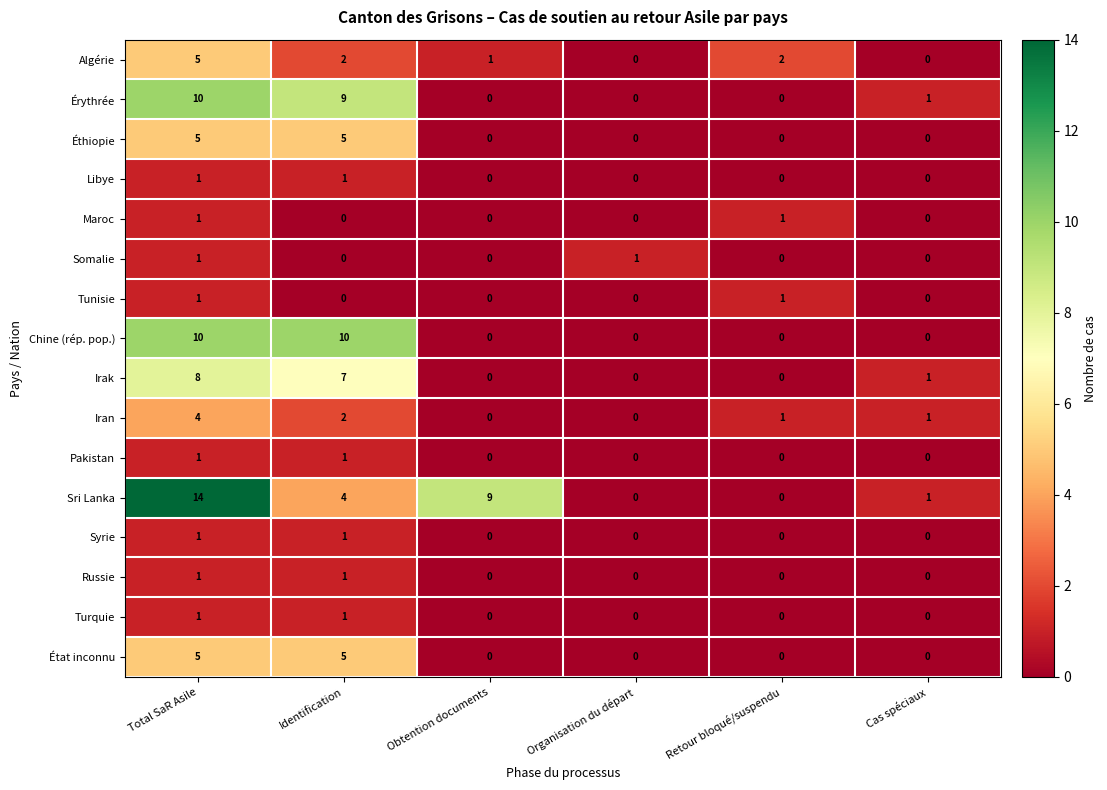

What is the difference between the maximum and second lowest values in the Chine (rép. pop.) series?

10